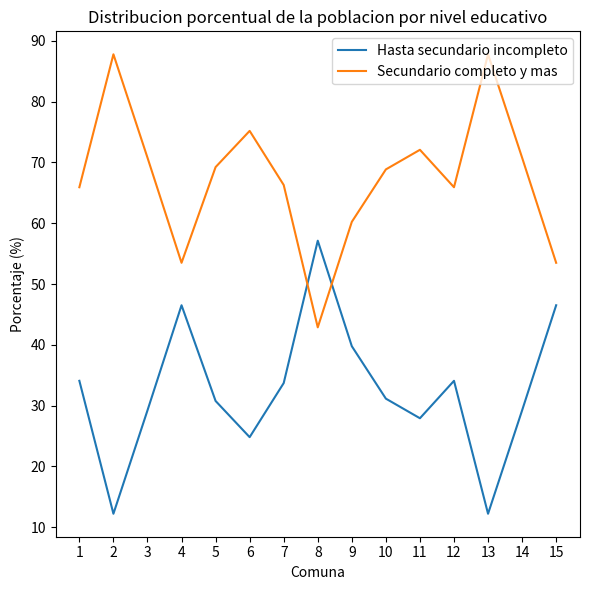

True or false: Secundario completo y mas and Hasta secundario incompleto cross at least once.

True